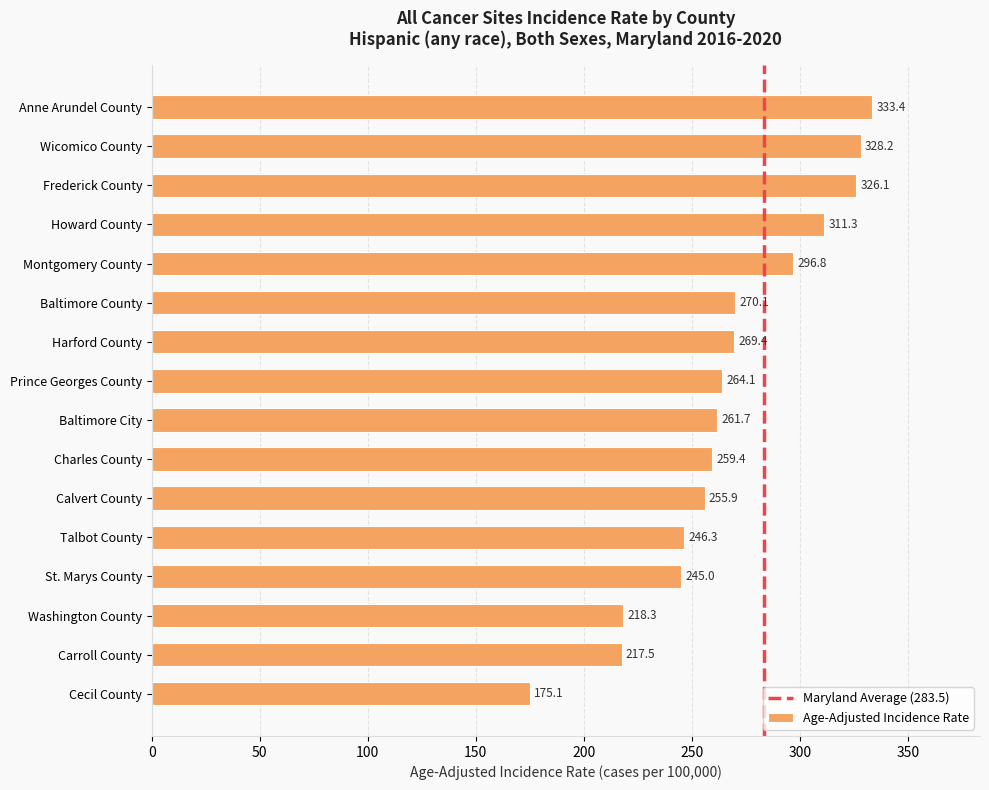

Rank the categories by value from lowest to highest.

Cecil County, Carroll County, Washington County, St. Marys County, Talbot County, Calvert County, Charles County, Baltimore City, Prince Georges County, Harford County, Baltimore County, Montgomery County, Howard County, Frederick County, Wicomico County, Anne Arundel County